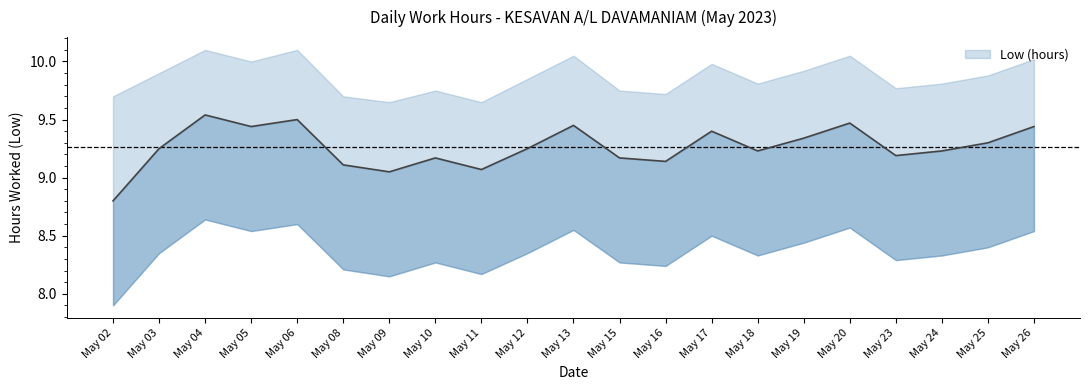

Reading left to right, what are all the values shown in this chart?

8.8	9.2	9.5	9.4	9.5	9.1	9.1	9.2	9.1	9.2	9.4	9.2	9.1	9.4	9.2	9.3	9.5	9.2	9.2	9.3	9.4